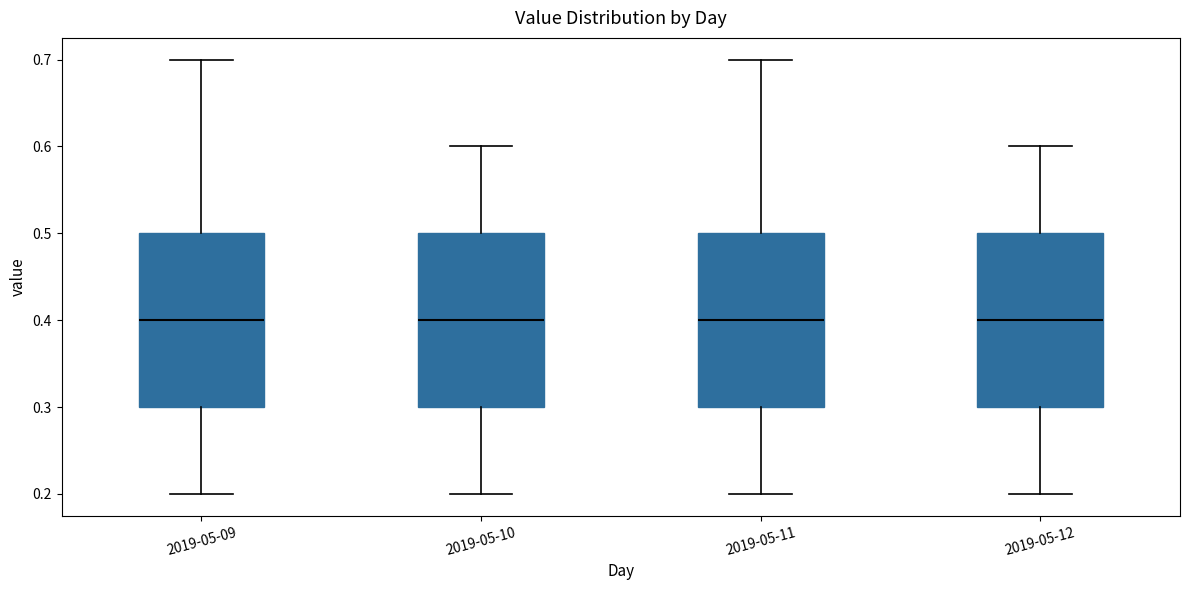

Reading left to right, read every box against the y-axis: the position of its median line, the range the box covers, and the ends of its whiskers. The values are not printed on the chart, so give them approximately, as read against the axis.

2019-05-09: median 0.4, box 0.3 to 0.5, whiskers 0.2 to 0.7
2019-05-10: median 0.4, box 0.3 to 0.5, whiskers 0.2 to 0.6
2019-05-11: median 0.4, box 0.3 to 0.5, whiskers 0.2 to 0.7
2019-05-12: median 0.4, box 0.3 to 0.5, whiskers 0.2 to 0.6